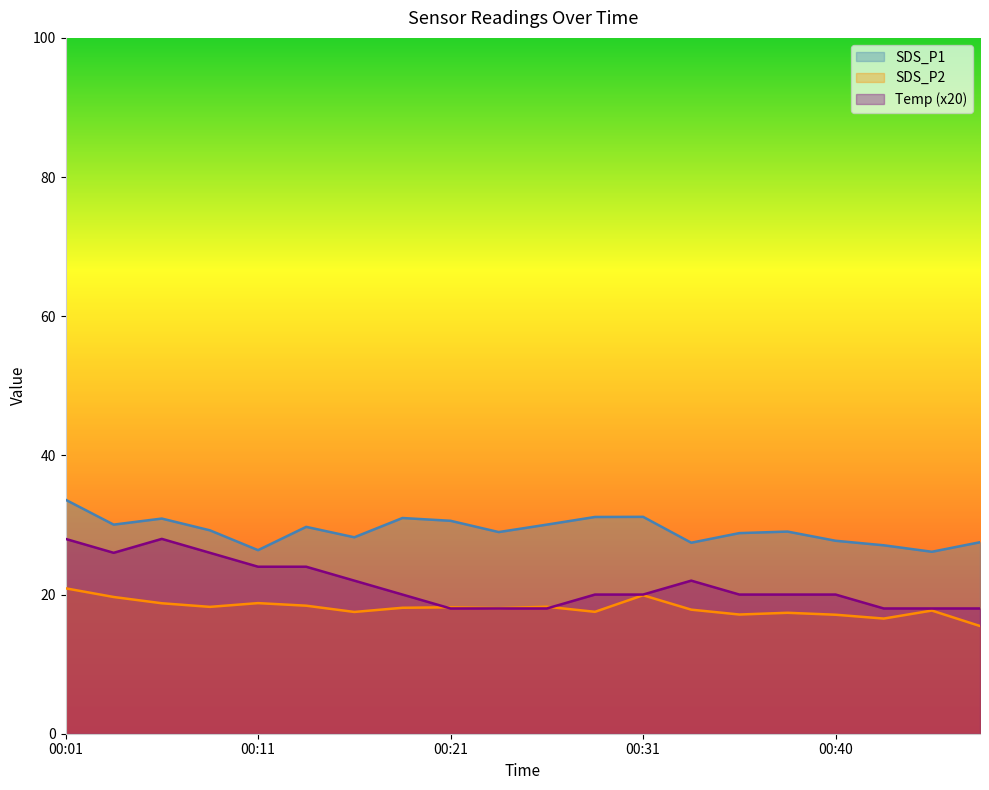

Which series has the largest range (max minus min)?

Temp (x20)